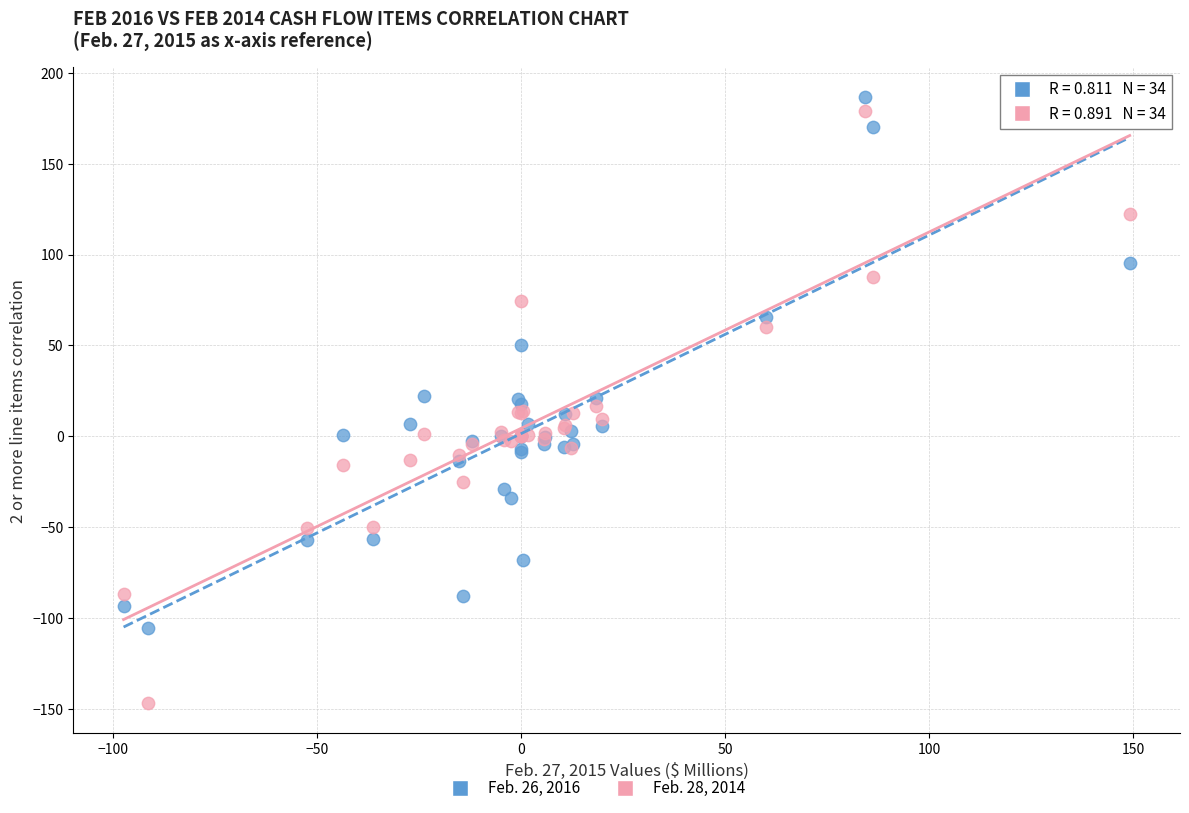

What is the X range (max minus min) for the scatter plot?

246.6